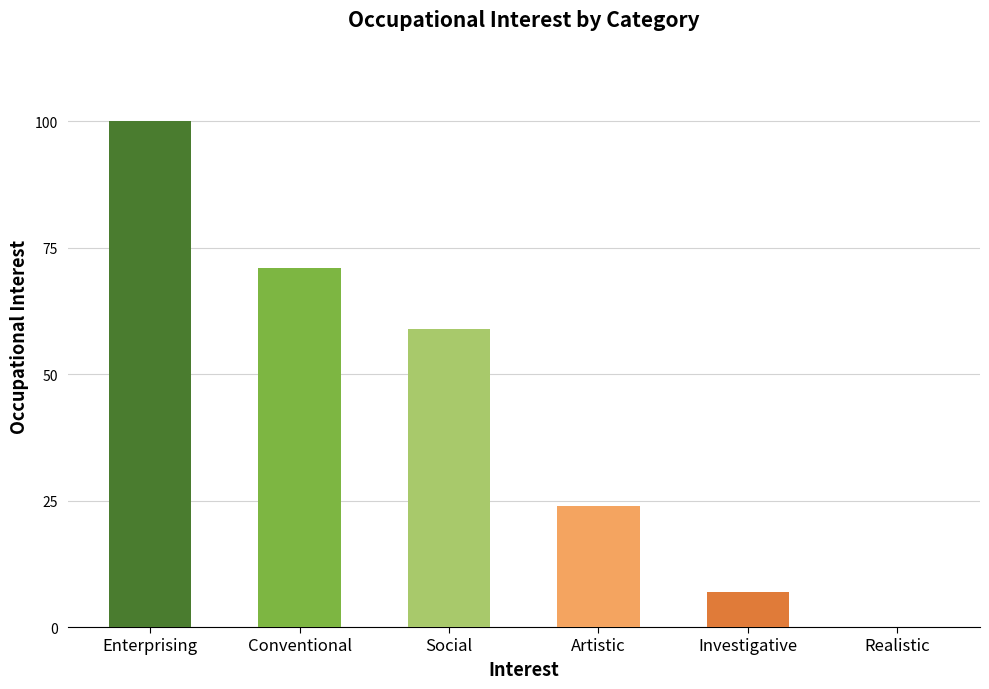

The chart shows a value of 7 at Artistic. True or false?

False